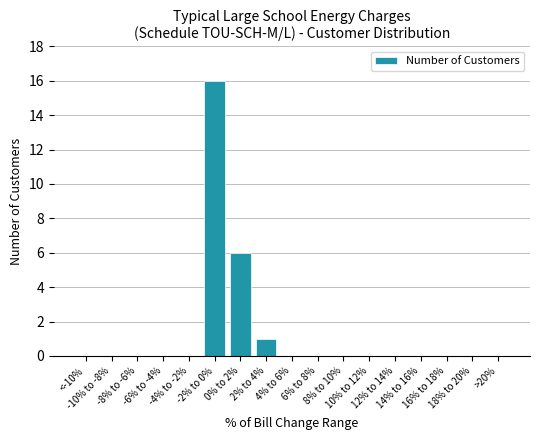

What is the sum of all values?

23